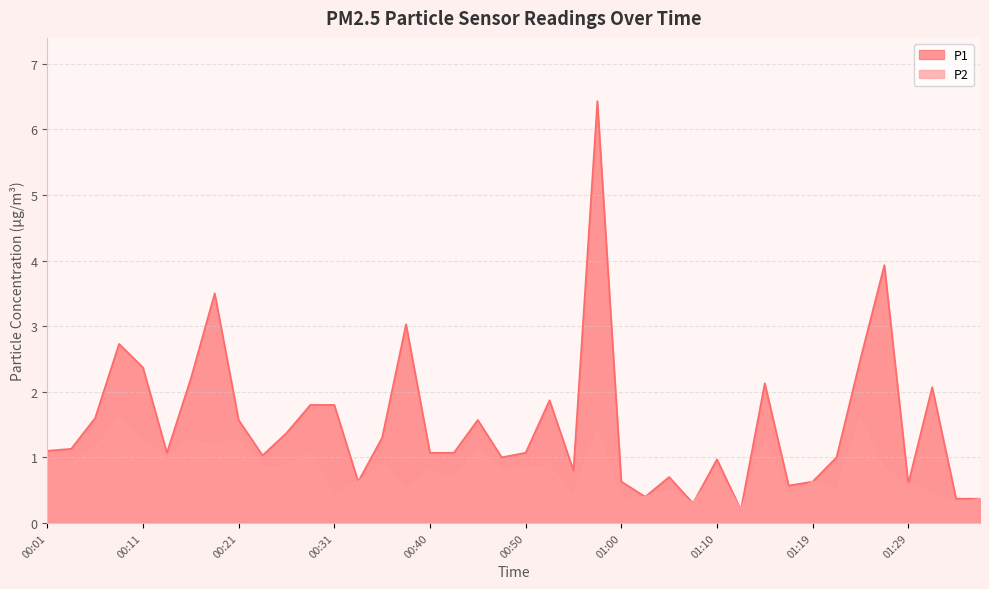

The P2 series shows 0.3 at 01:17. True or false?

False